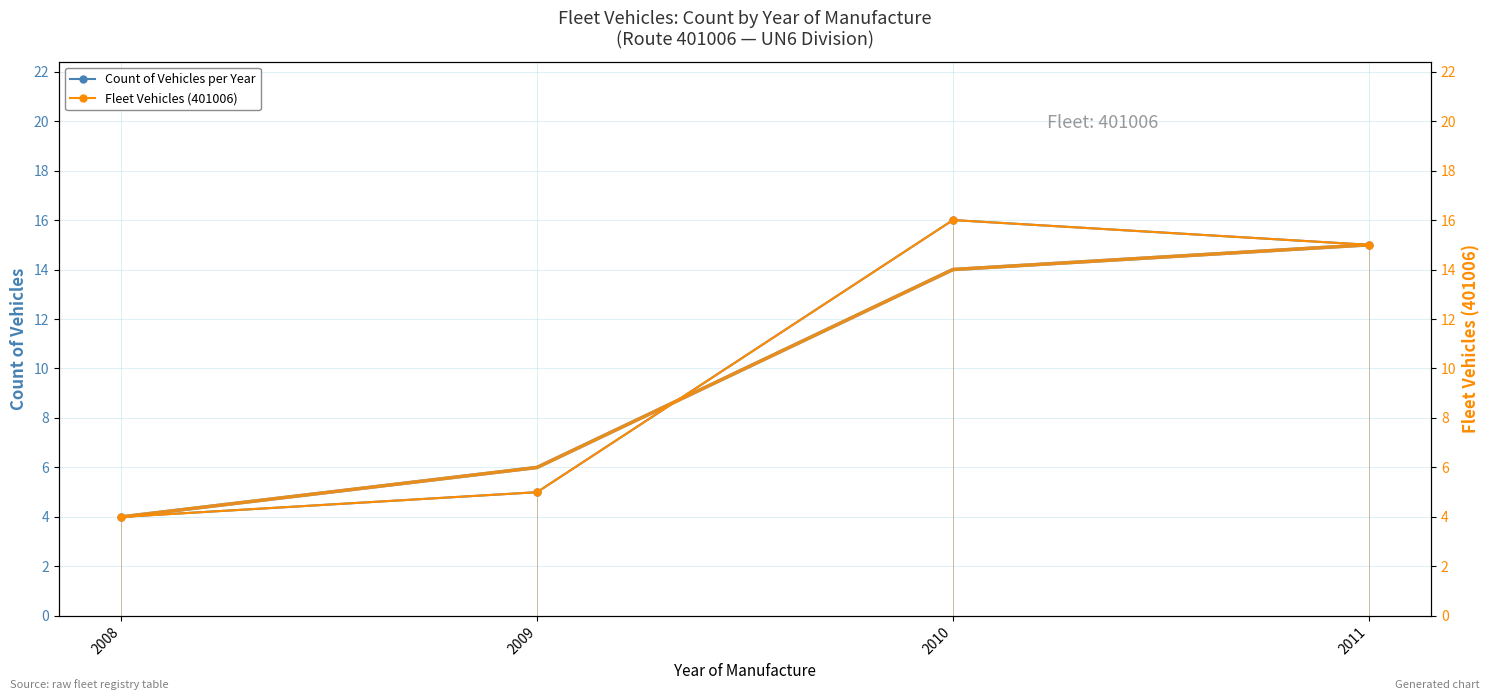

In Fleet Vehicles (401006), how many points are higher than both neighbors (excluding endpoints)?

1